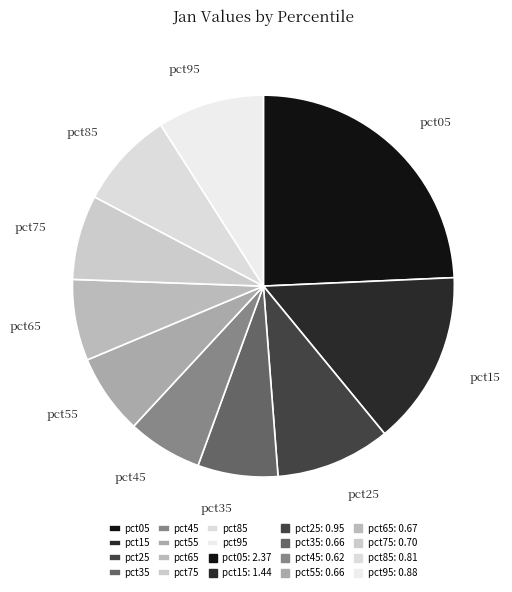

Which has a higher value, pct95 or pct75?

pct95